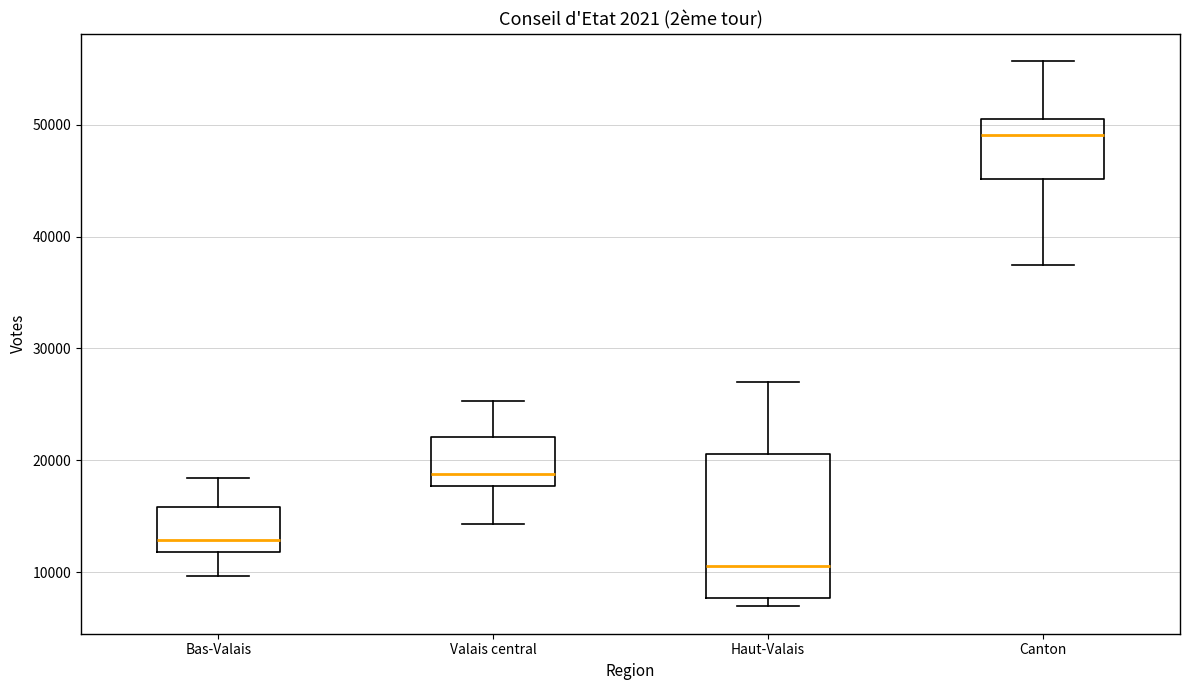

Where is the upper edge of the box for Bas-Valais on the y-axis? The values are not printed on the chart, so give them approximately, as read against the axis.

16000